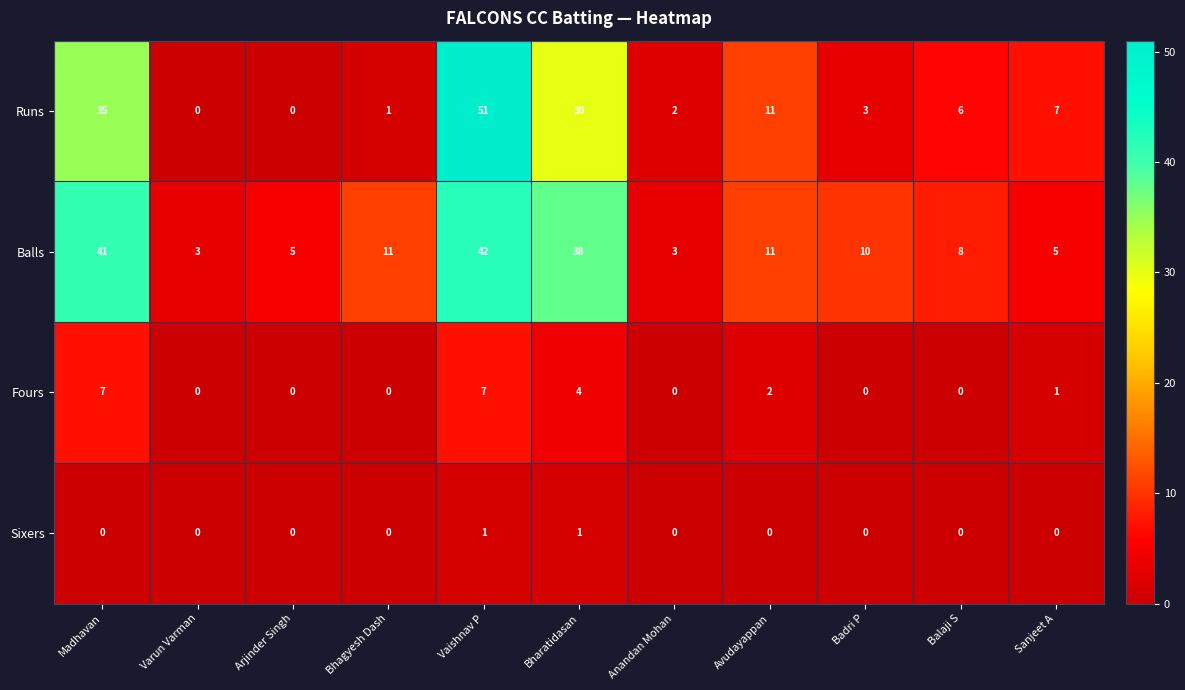

How many Sixers values are between 0 and 1?

11